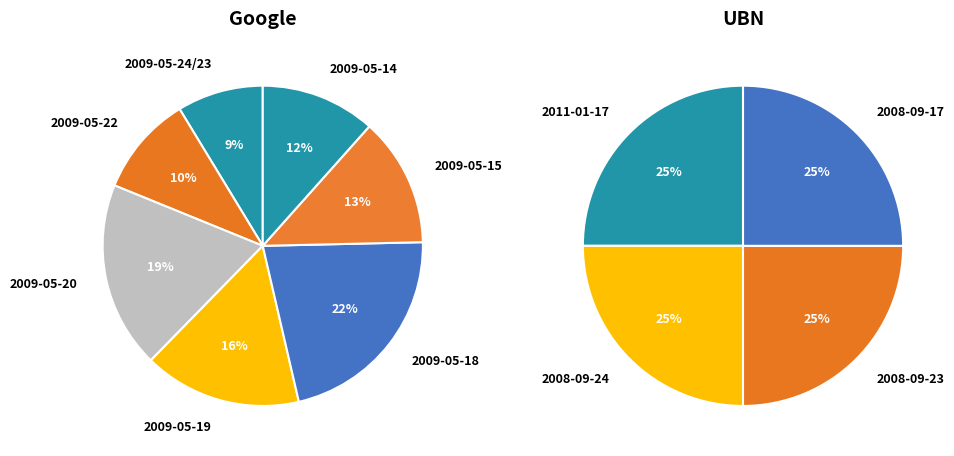

Is there a majority slice in this chart?

No